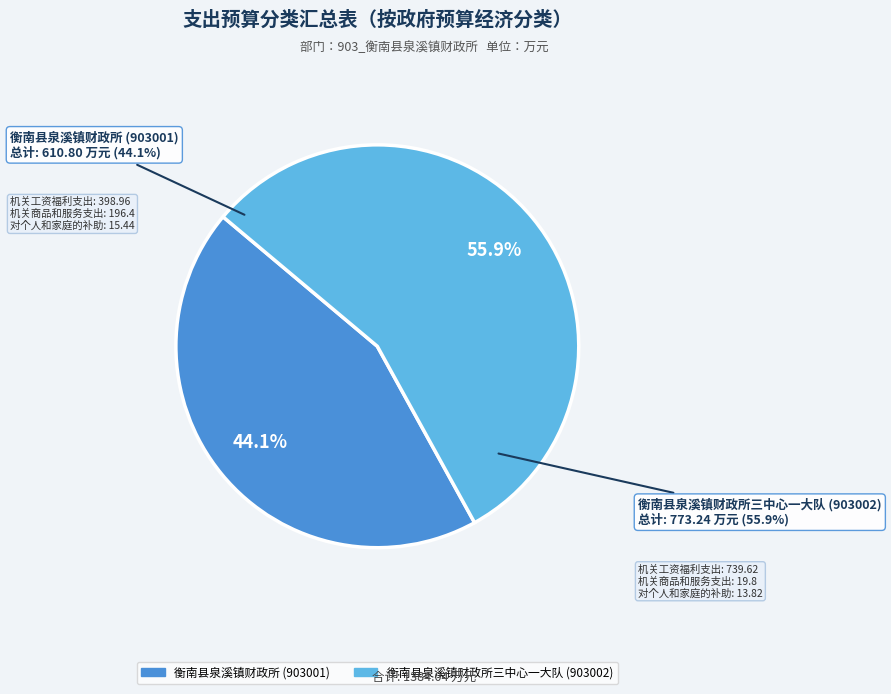

To the nearest percent, what is the difference between the 衡南县泉溪镇财政所三中心一大队 (903002) and 衡南县泉溪镇财政所 (903001) slice percentages?

12%